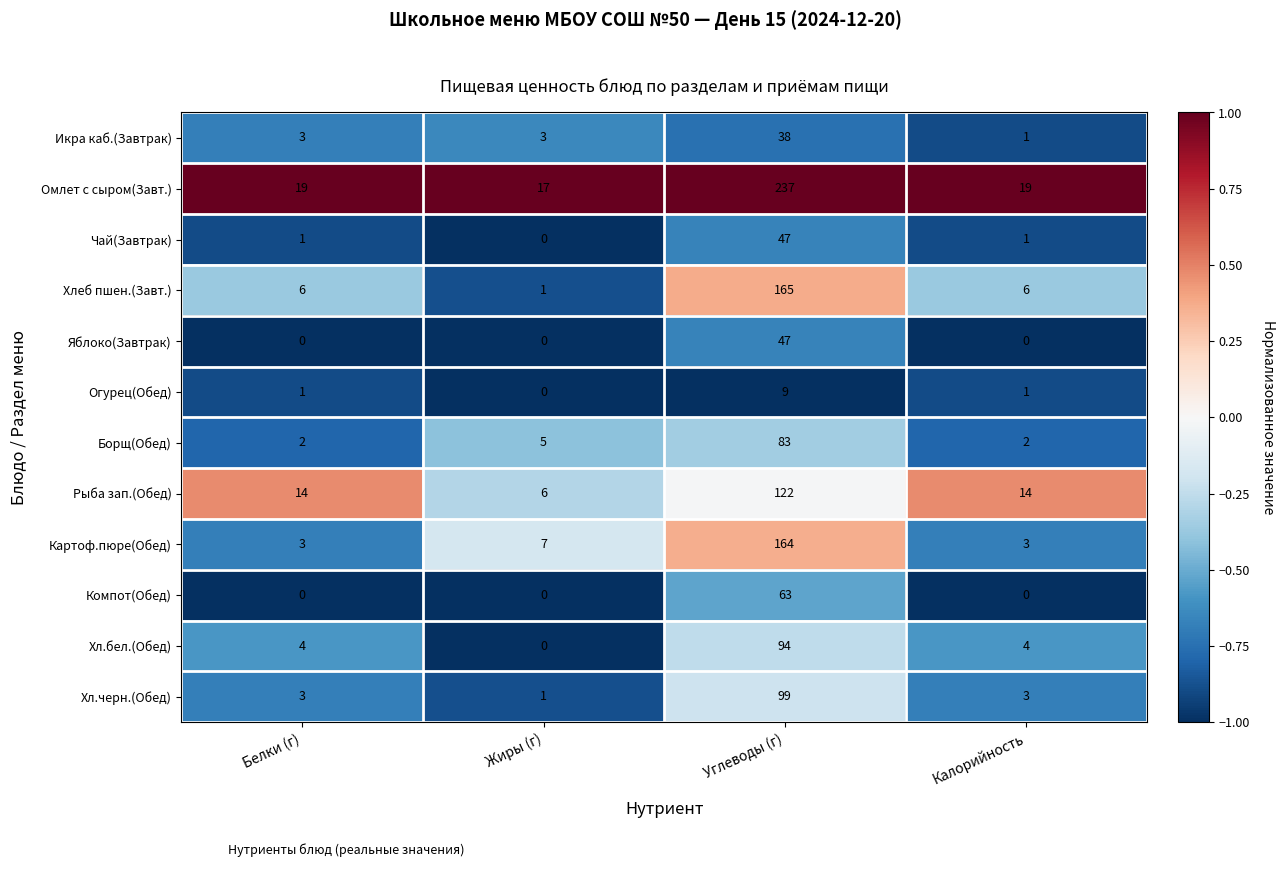

True or false: Картоф.пюре(Обед) has a value of 5 at Белки (г).

False